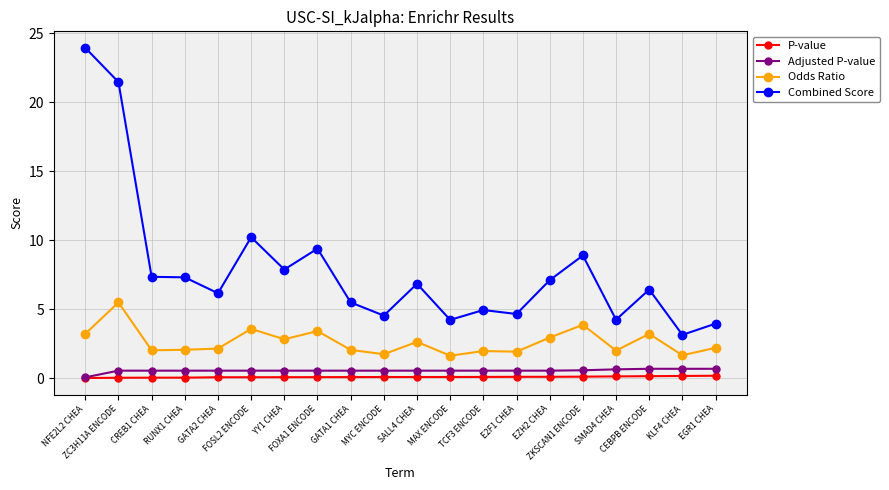

Is it true that Odds Ratio equals 2.3 at FOXA1 ENCODE?

False